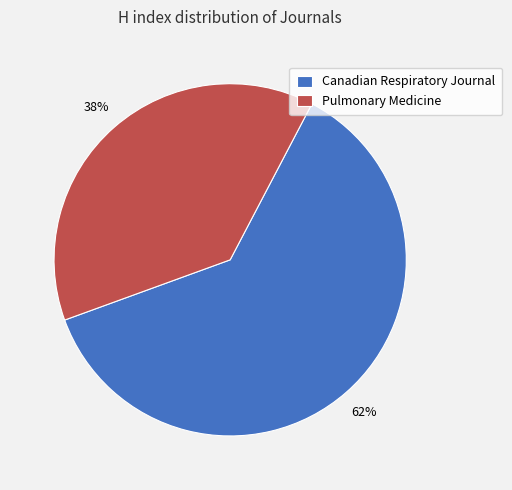

Is the sum of Pulmonary Medicine and Canadian Respiratory Journal greater than half?

Yes